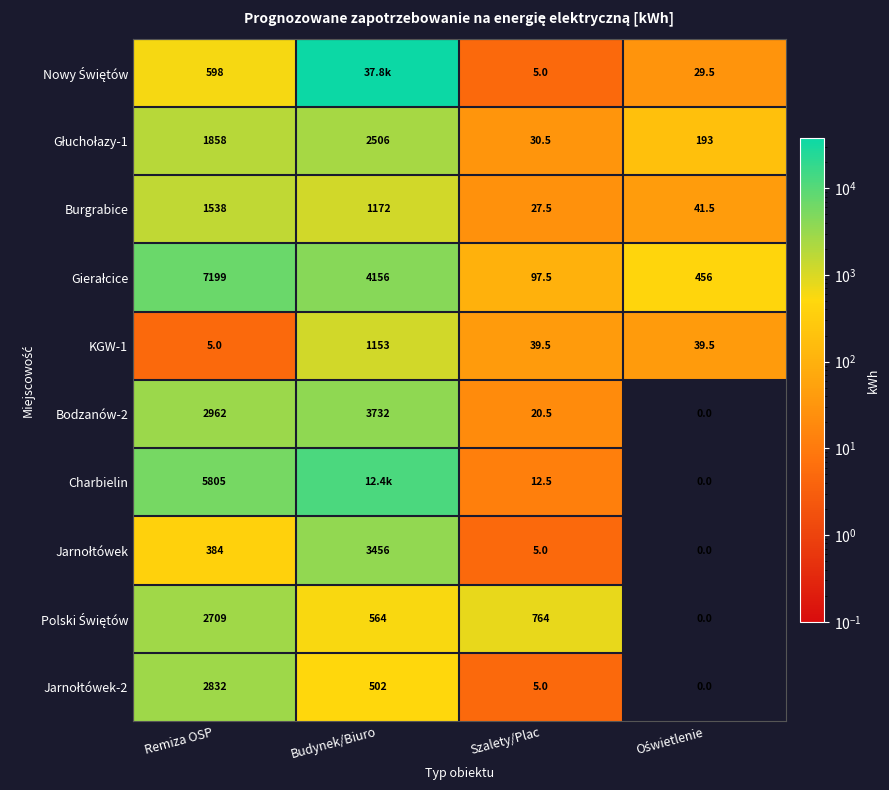

What is the maximum value for Bodzanów-2?

3732.0